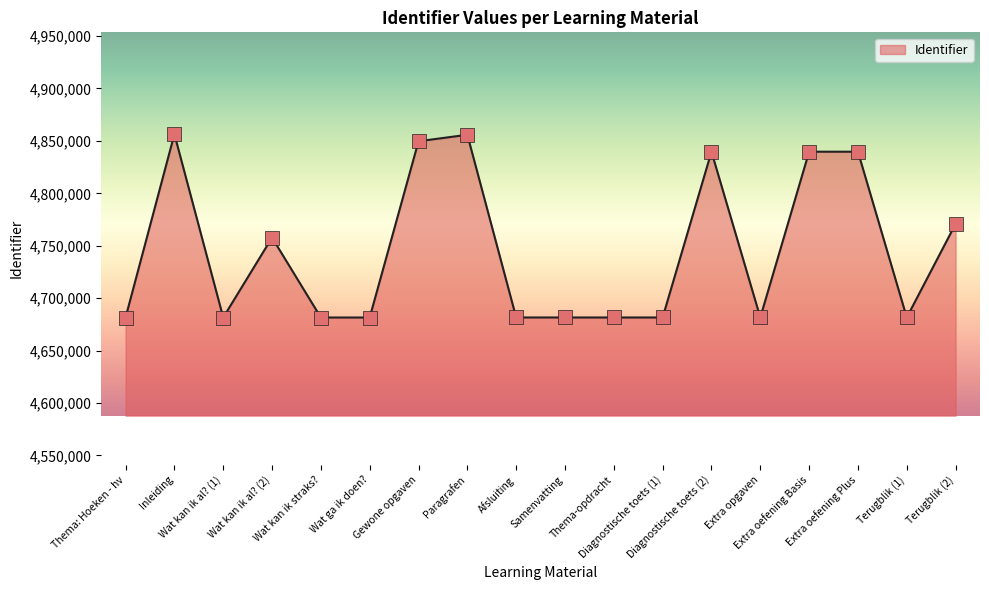

What is the maximum value shown in the chart?

4856391